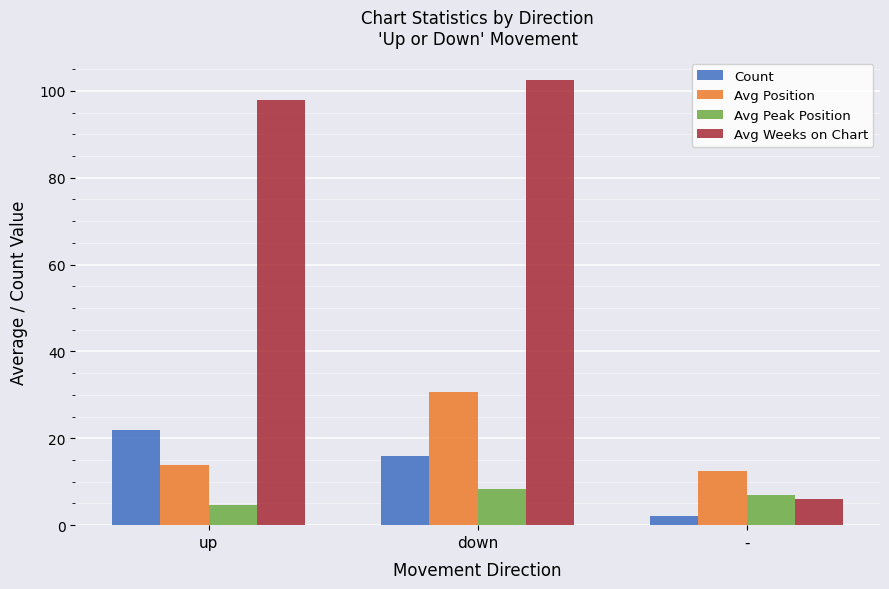

Rank the categories by Count value from lowest to highest.

-, down, up